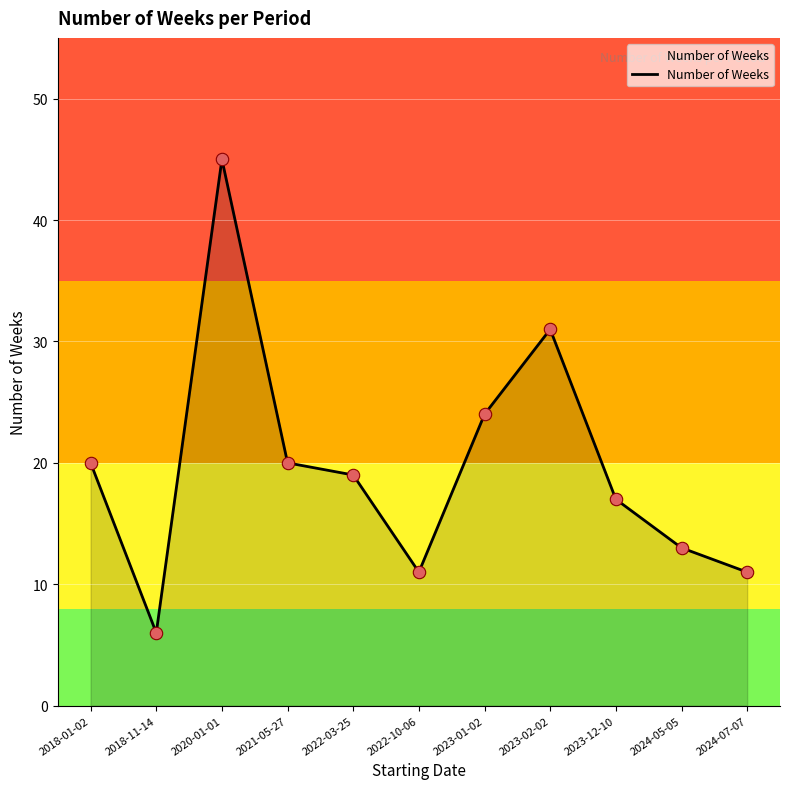

Between 2018-11-14 and 2024-05-05, which is larger?

2024-05-05